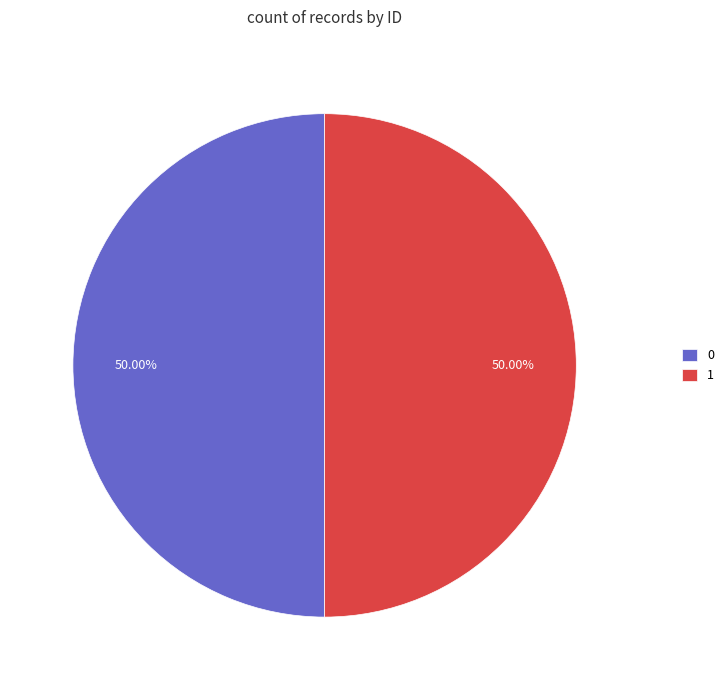

What is the ratio of the value at 1 to the value at 0?

1.0